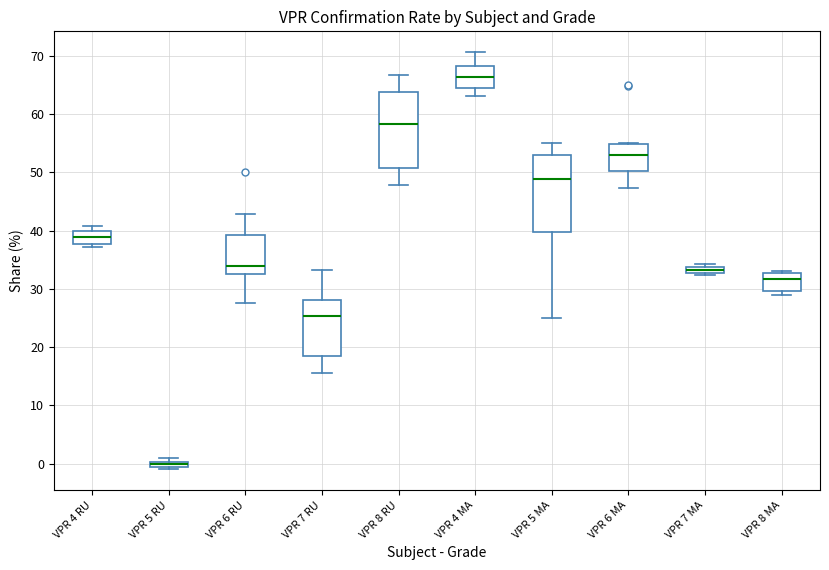

Where is the lower edge of the box for VPR 8 RU on the y-axis? The values are not printed on the chart, so give them approximately, as read against the axis.

51